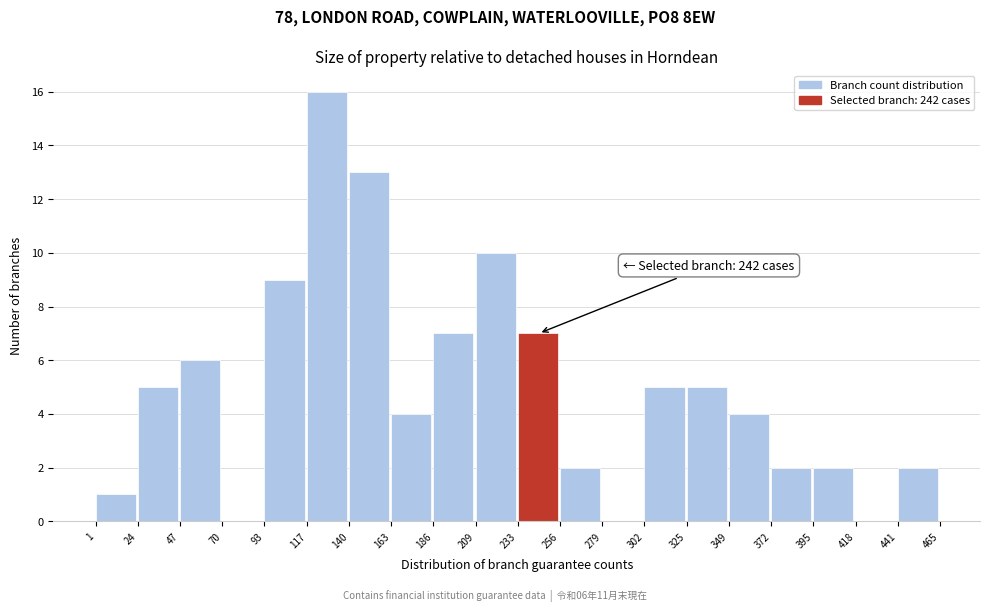

Which range on the x-axis has the tallest bar?

117 to 140